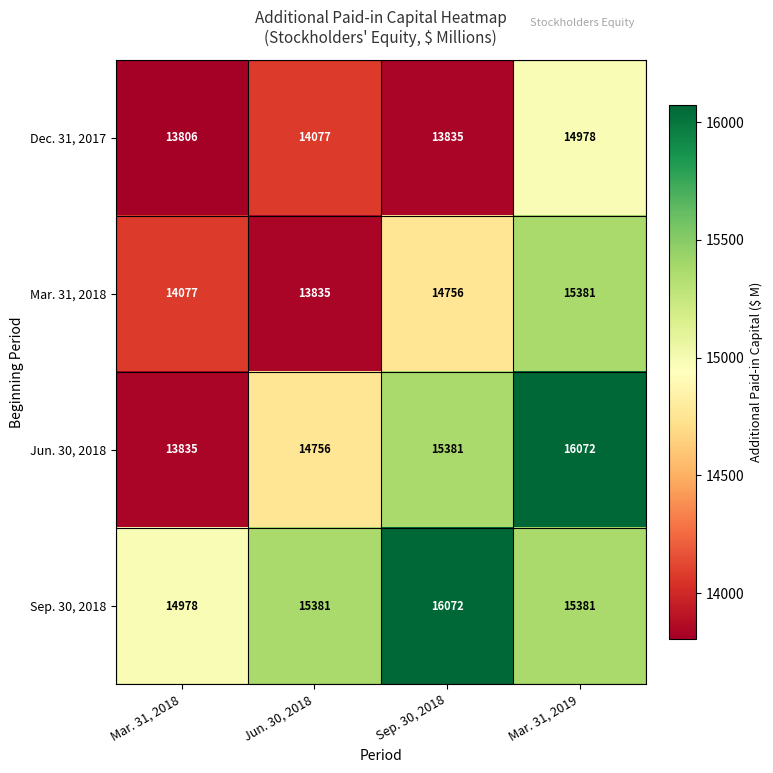

At which category is the sum across all series the highest?

Mar. 31, 2019